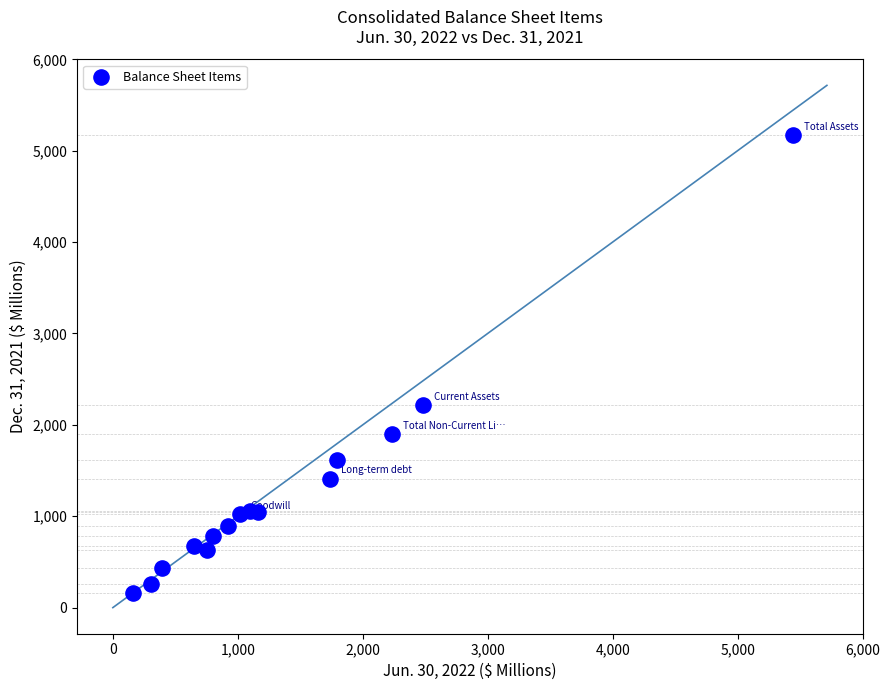

What Y value in the scatter plot is closest to 2663?

2213.5